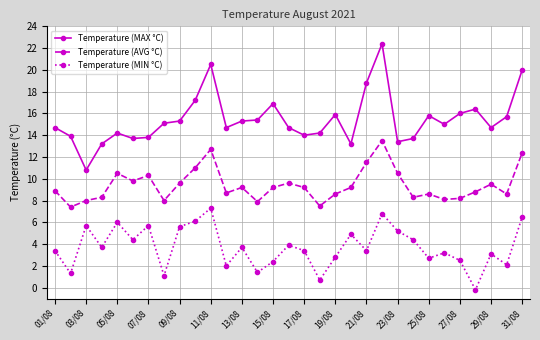

Which series has the widest spread of values?

Temperature (MAX °C)